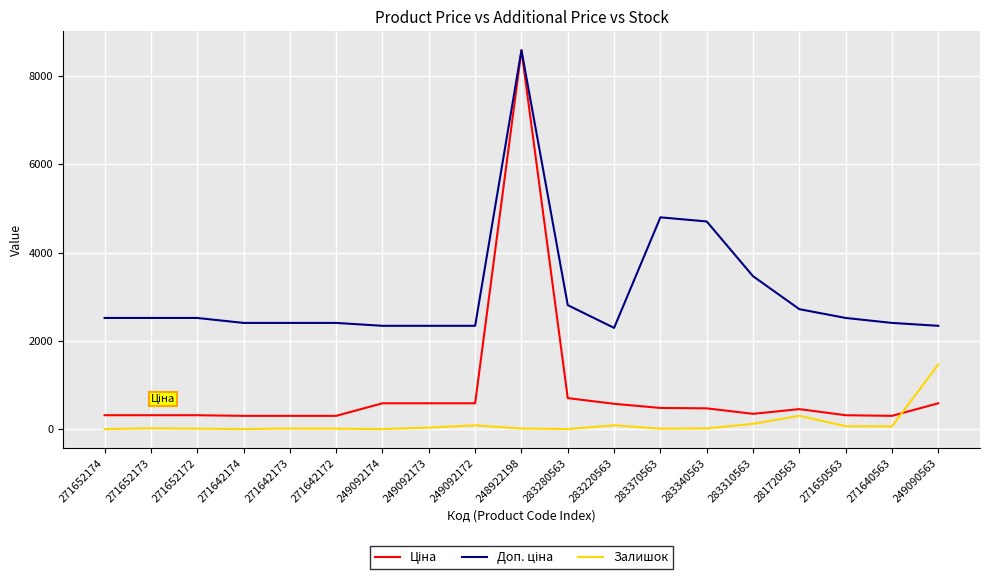

At which category is the sum across all series the highest?

248922198